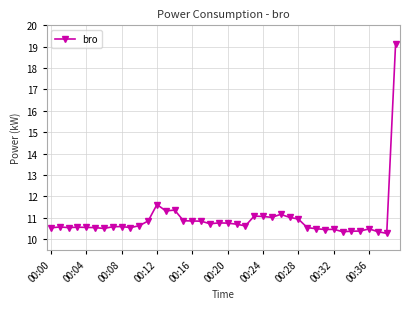

What is the maximum value shown in the chart?

19.1